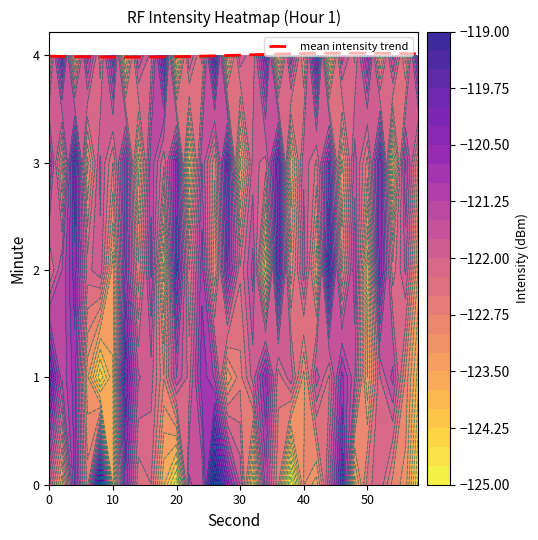

What is the average value?

4.0